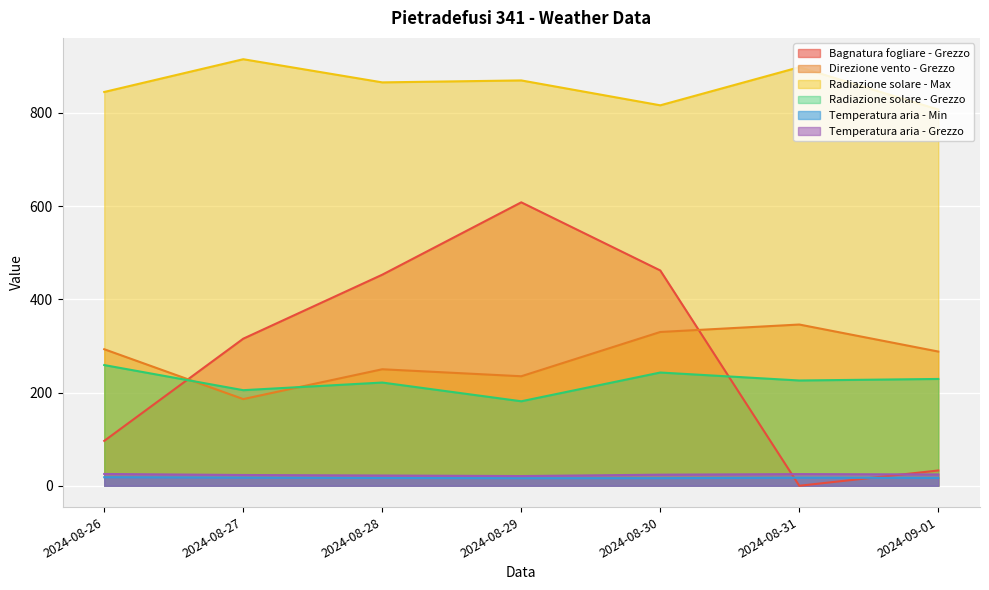

Where do Direzione vento - Grezzo and Bagnatura fogliare - Grezzo first cross each other?

2024-08-26 and 2024-08-27